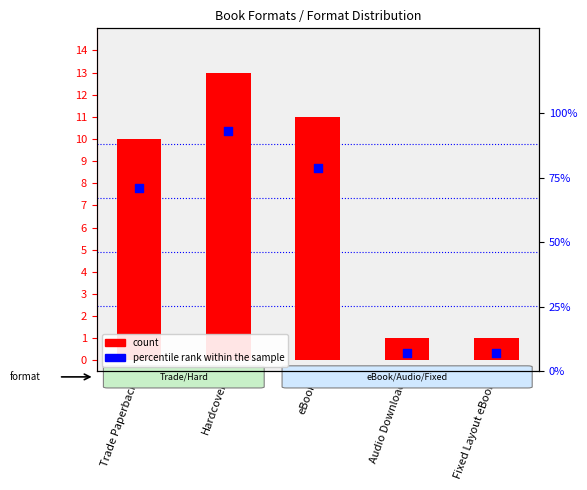

Which series has the largest total across all categories?

percentile rank within the sample